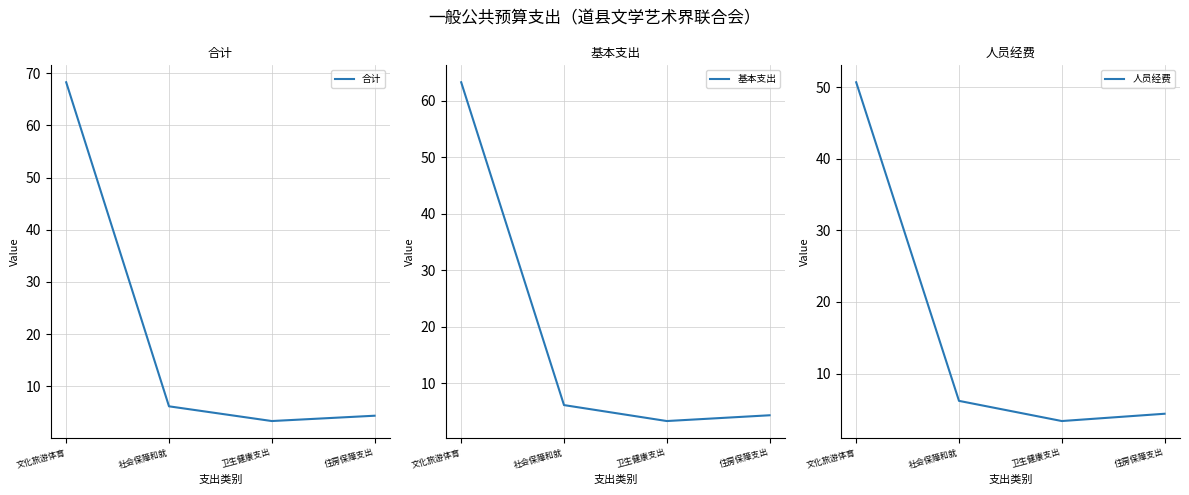

What is the sum of the 人员经费 values at 住房保障支出 and 社会保障和就?

10.6